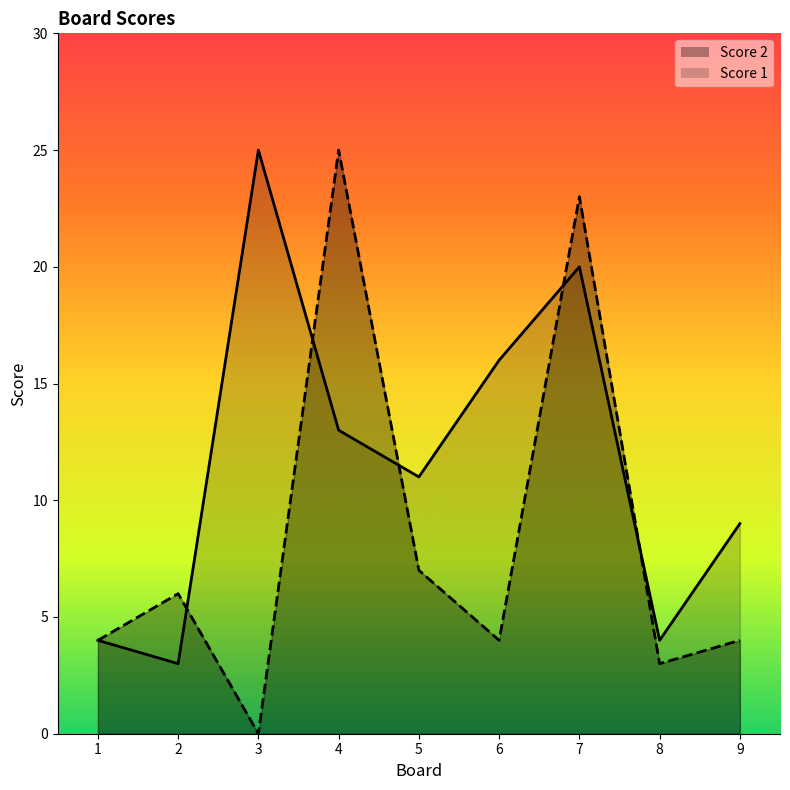

Reading left to right, transcribe all the data shown in this chart.

Score 2: 4	3	25	13	11	16	20	4	9
Score 1: 4	6	0	25	7	4	23	3	4